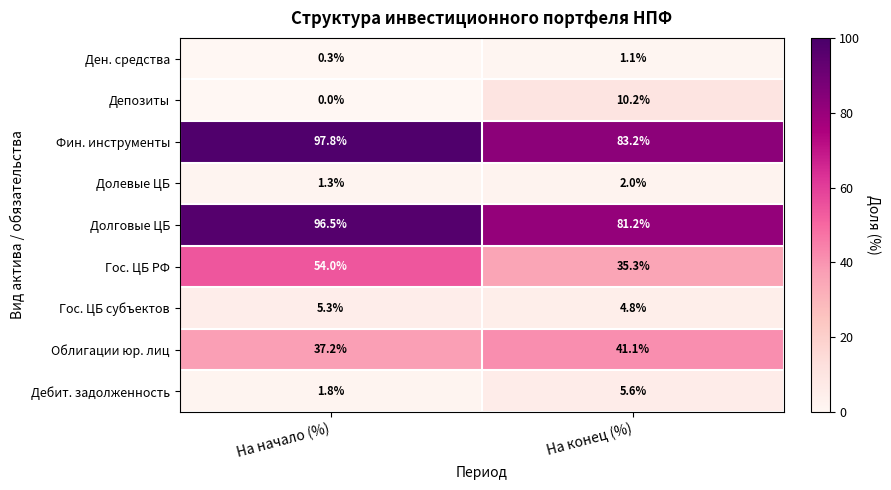

List the series in order of their peak value, highest first.

Фин. инструменты, Долговые ЦБ, Гос. ЦБ РФ, Облигации юр. лиц, Депозиты, Дебит. задолженность, Гос. ЦБ субъектов, Долевые ЦБ, Ден. средства